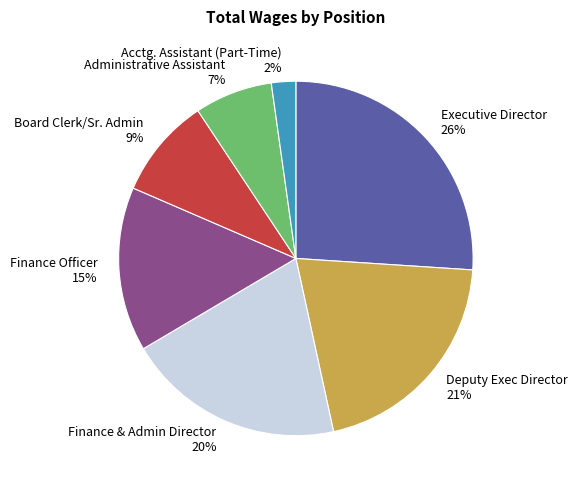

Is it true that Board Clerk/Sr. Admin is 20% of the pie?

False